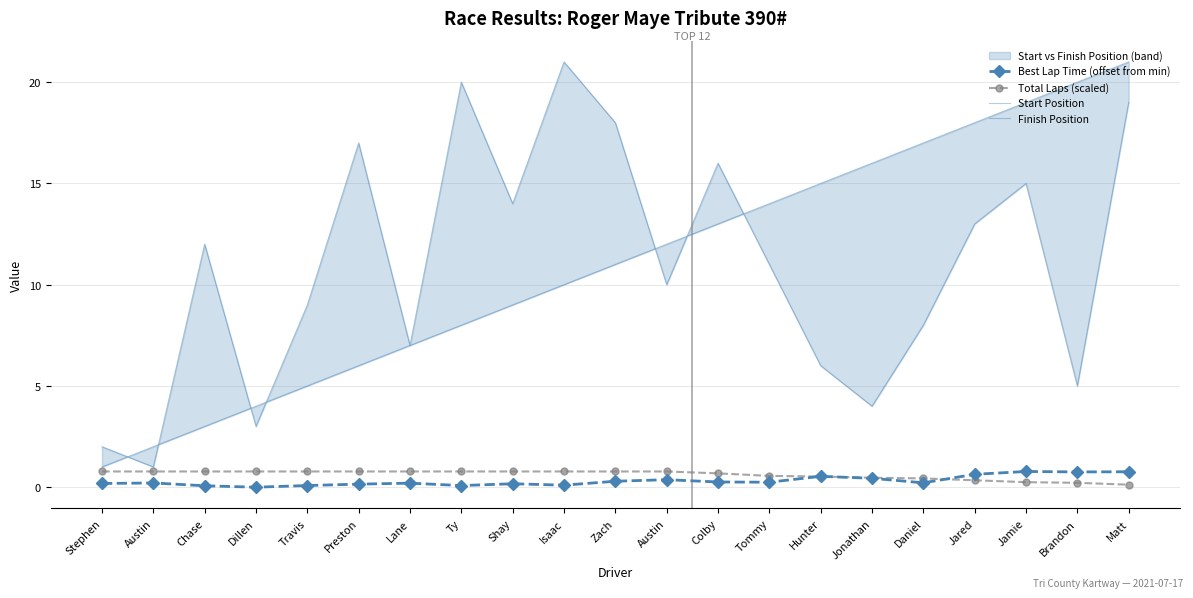

How many lines are shown in the chart?

4